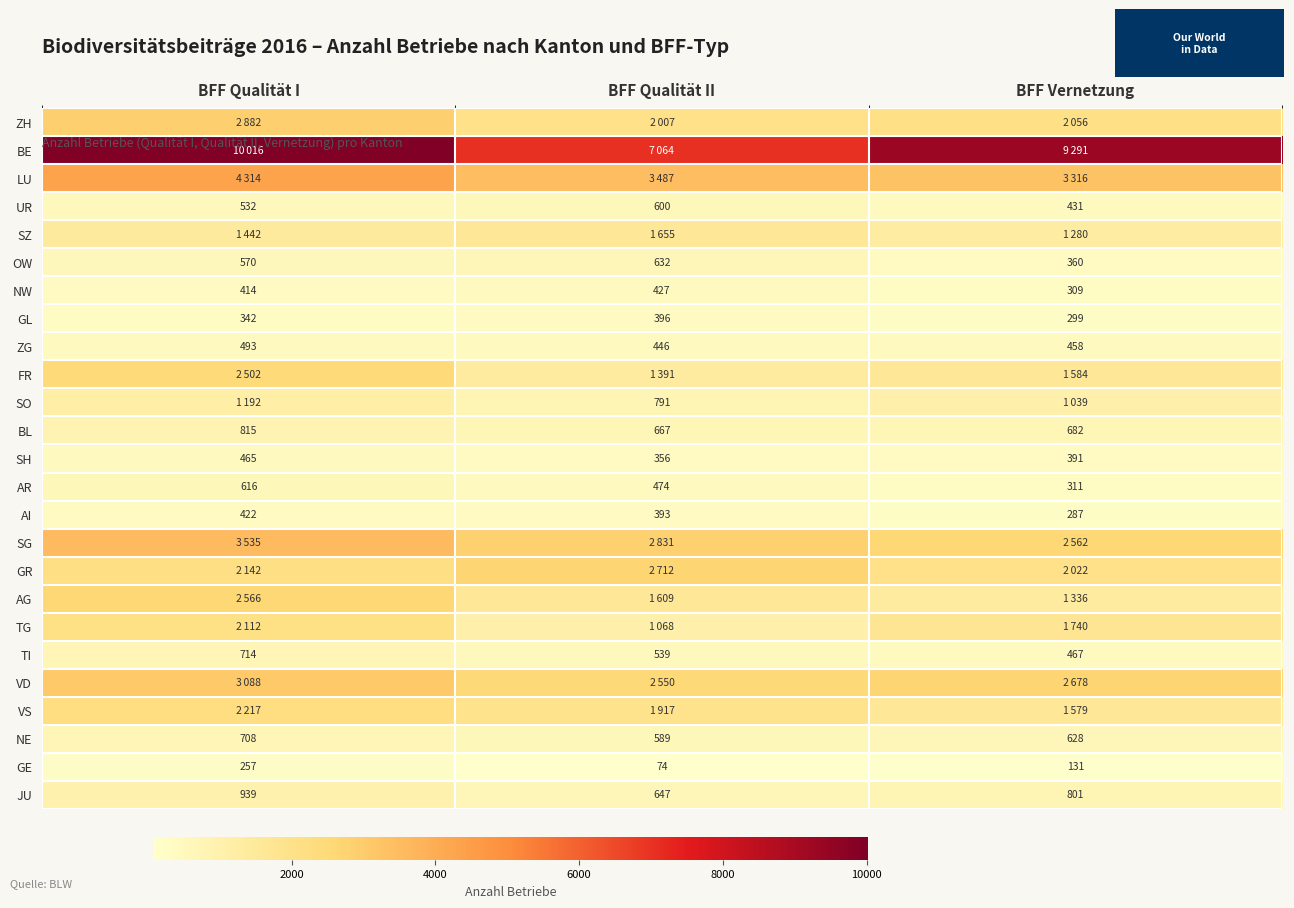

What is the spread (max minus min) of values at BFF Qualität I?

9759